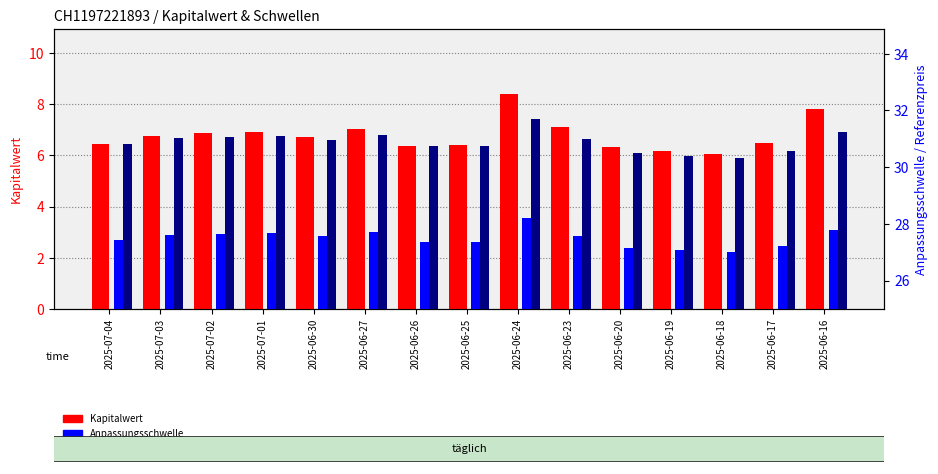

Which series has the largest range (max minus min)?

Kapitalwert